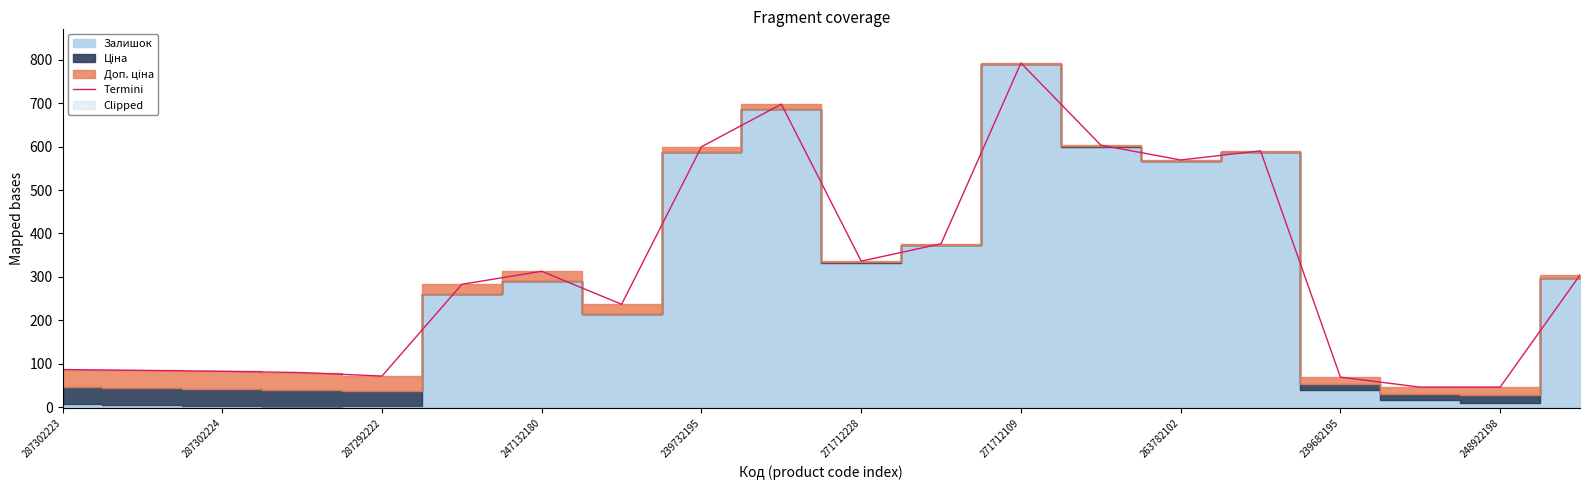

The Termini series shows 69.5 at 271712228. True or false?

False